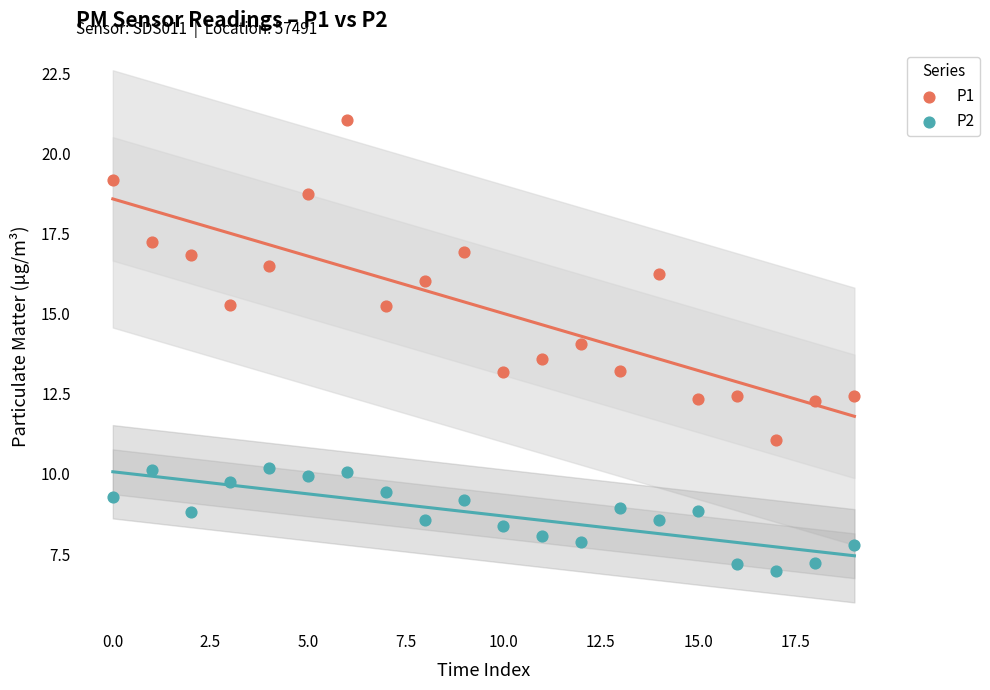

Which series contains the lowest Y value?

P2